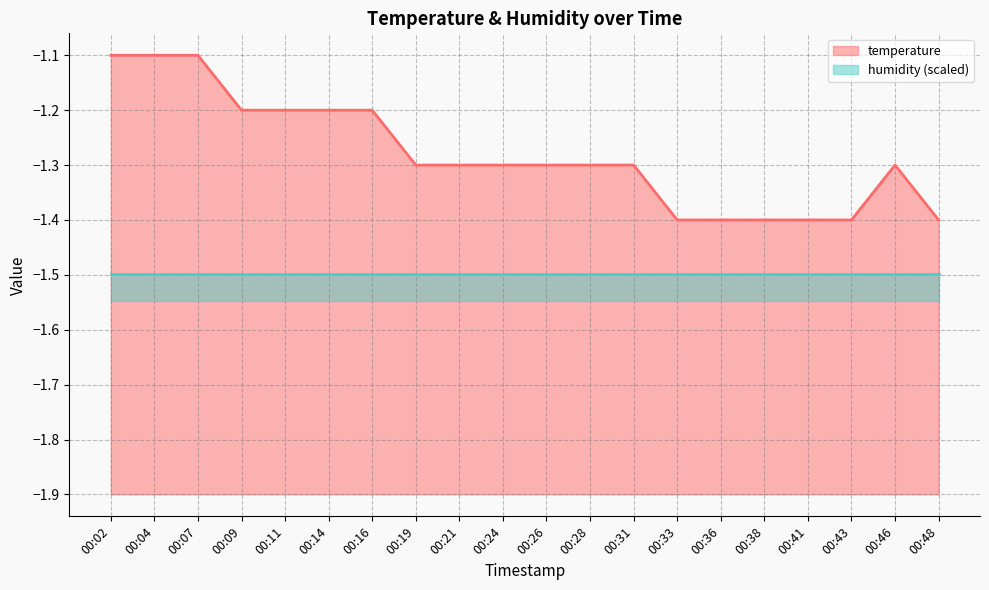

What is the value of the 6th point from the left?

-1.2